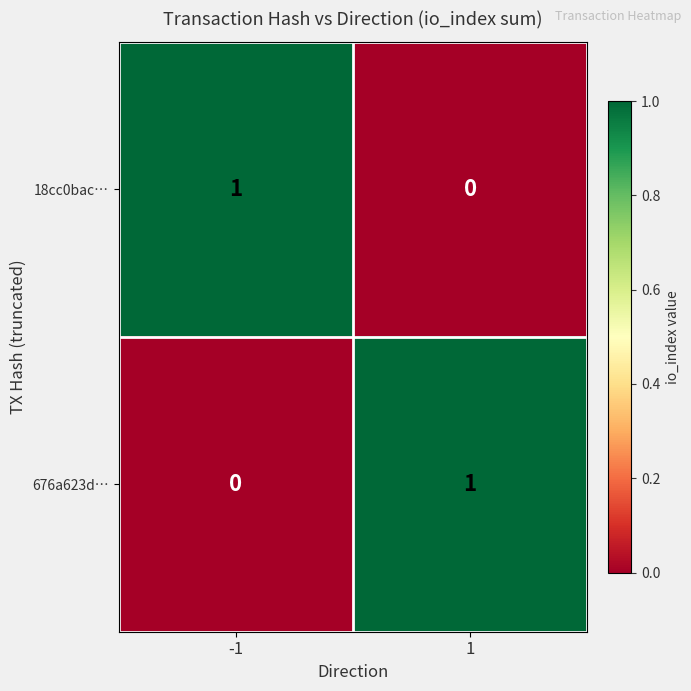

The value of 676a623d… at 1 is 1. True or false?

True